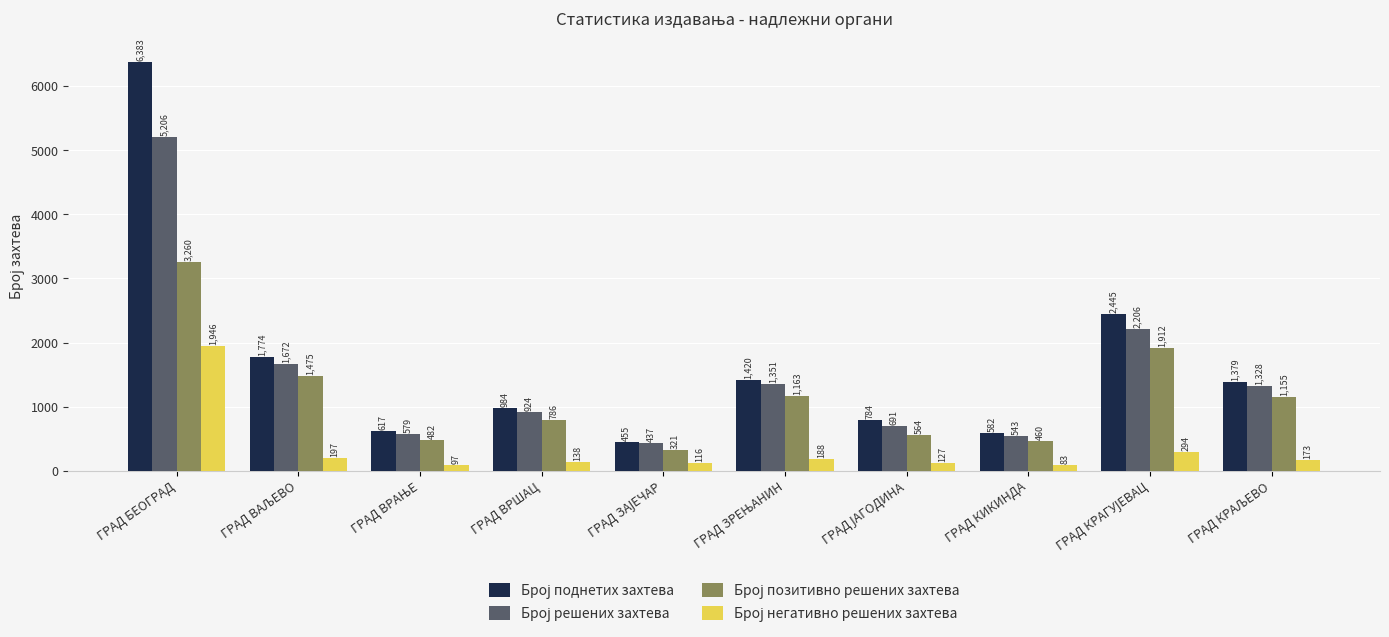

At which category is the sum across all series the highest?

ГРАД БЕОГРАД